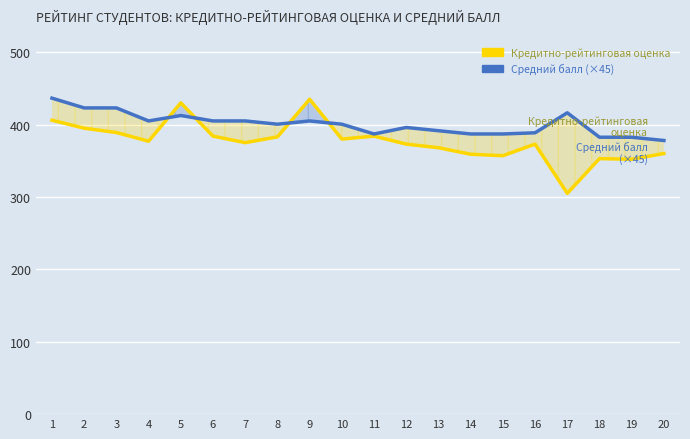

What is the average value of the Средний балл (×45) series?

400.6